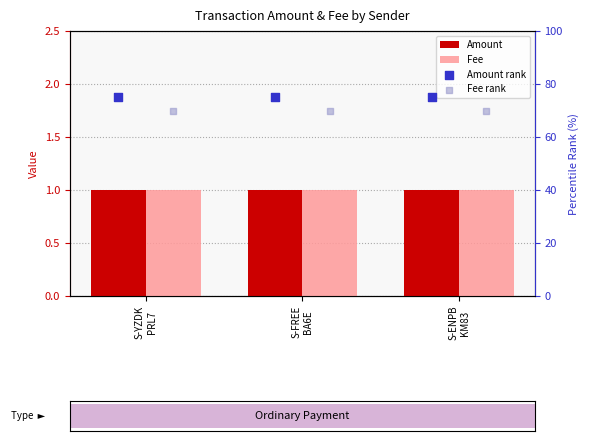

Which series has the largest total across all categories?

Amount rank